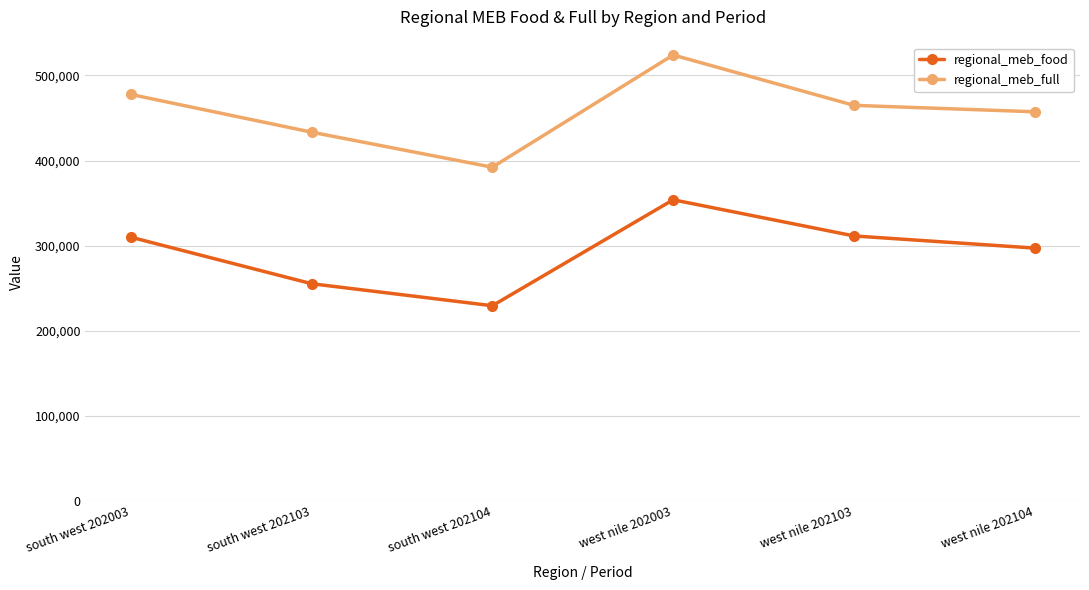

True or false: regional_meb_full has a value of 165895 at south west 202103.

False